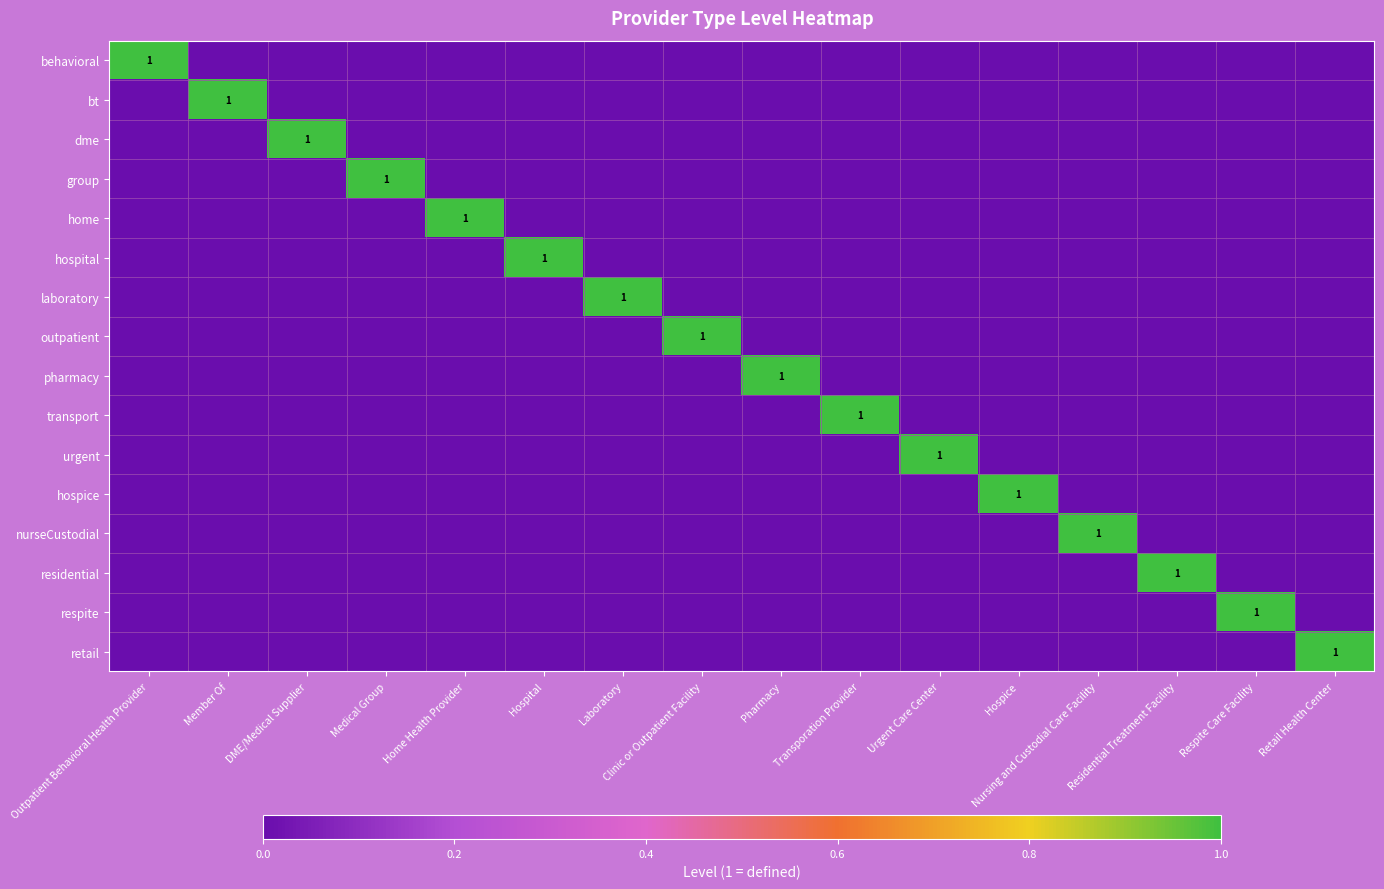

Is it true that home equals 1 at Home Health Provider?

True